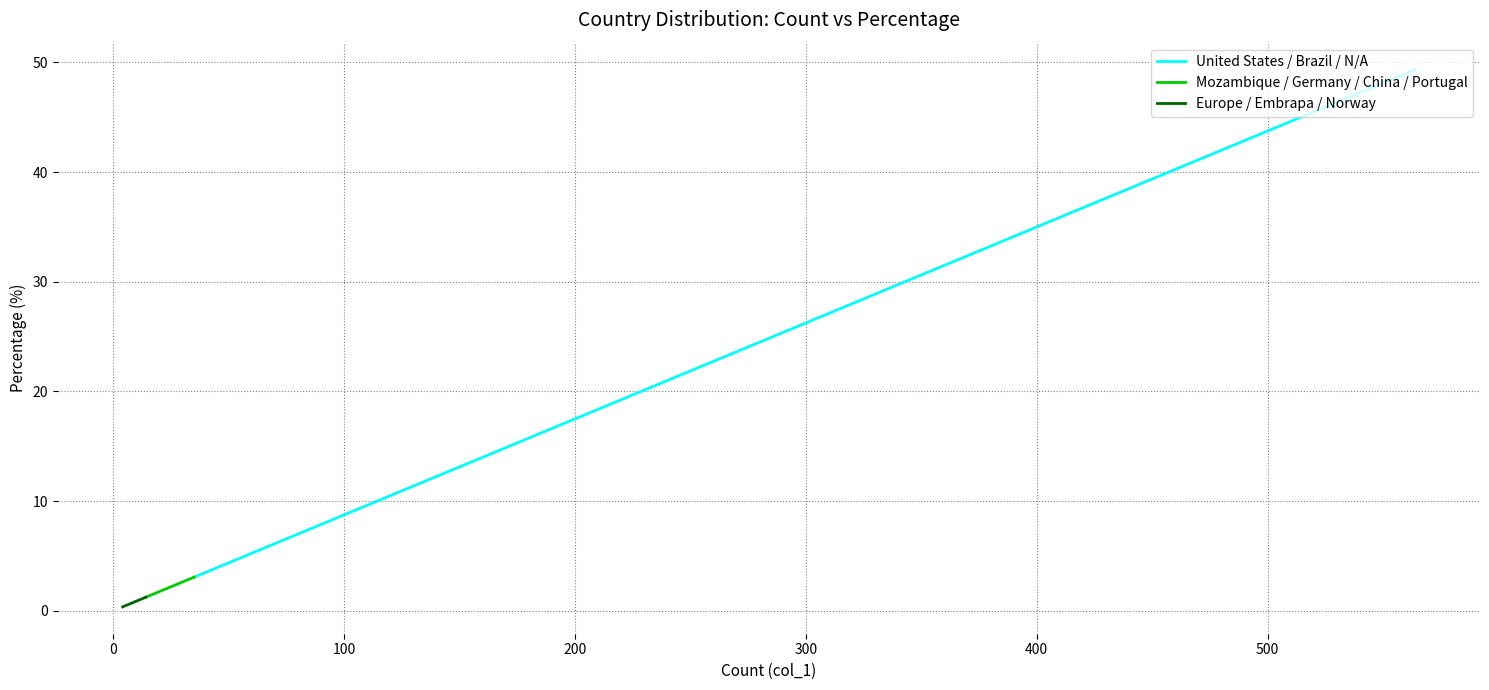

True or false: Europe / Embrapa / Norway has more than 0 interior local peaks.

False